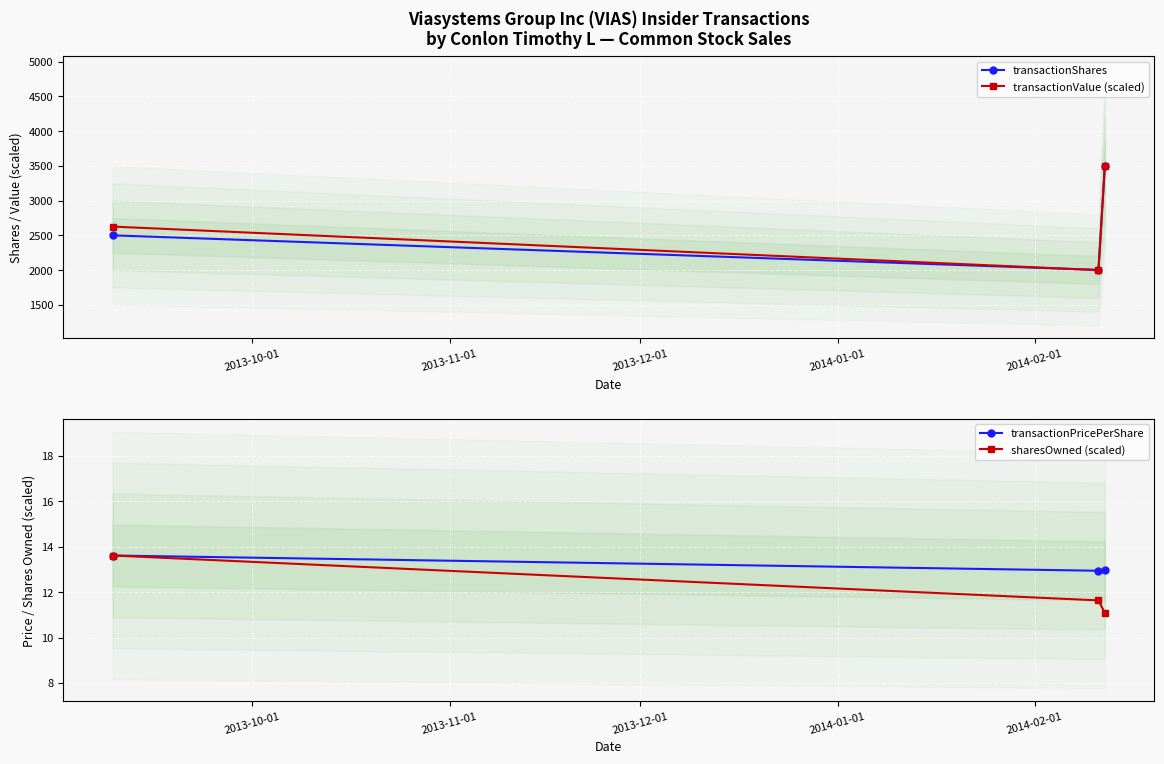

Reading right to left, list all the values displayed in this chart.

transactionShares: 3498.0	2002.0	2500.0
transactionValue (scaled): 3498.0	1999.2	2625.9
transactionPricePerShare: 13.0	12.9	13.6
sharesOwned (scaled): 11.1	11.6	13.6